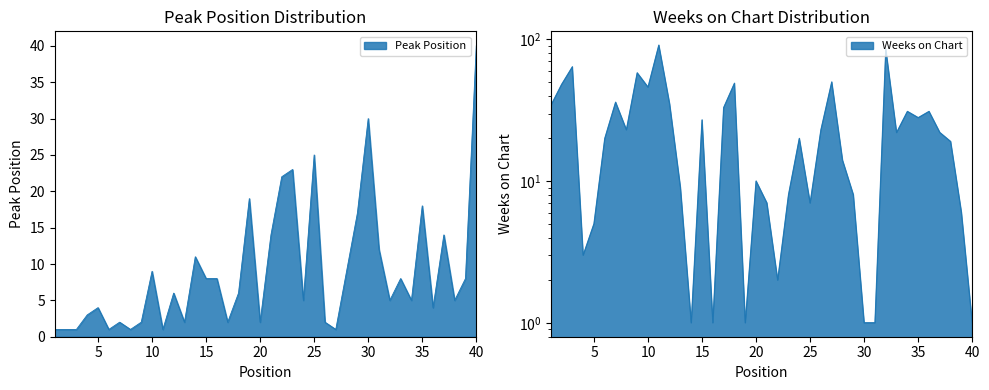

True or false: Weeks on Chart and Peak Position intersect in this chart.

True